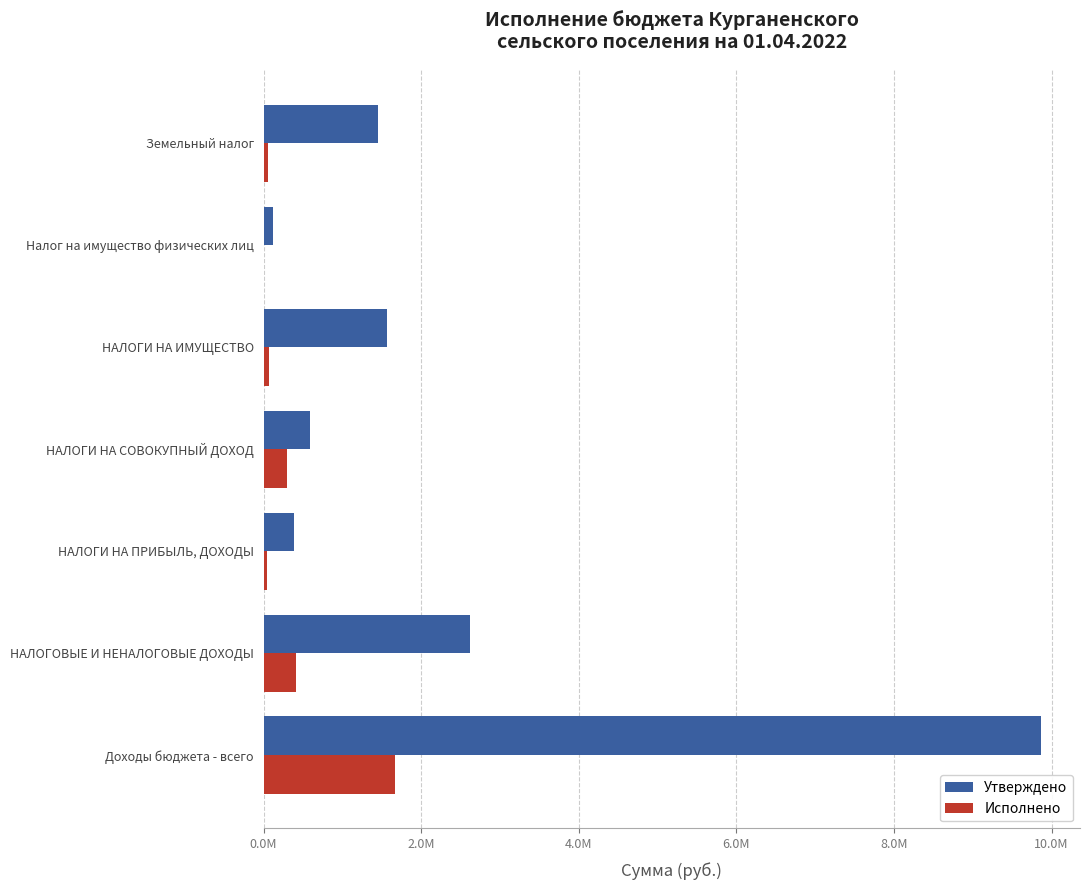

What are all the series names shown in the legend?

Утверждено, Исполнено